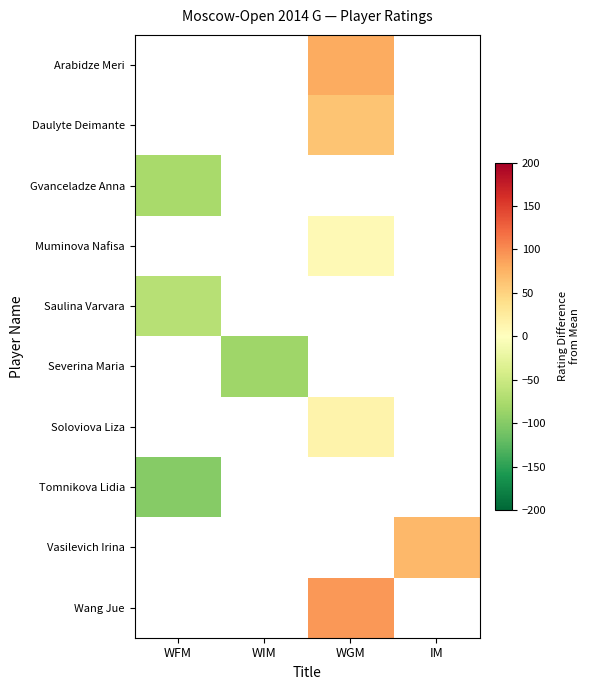

At which label does Severina Maria reach its peak?

WFM